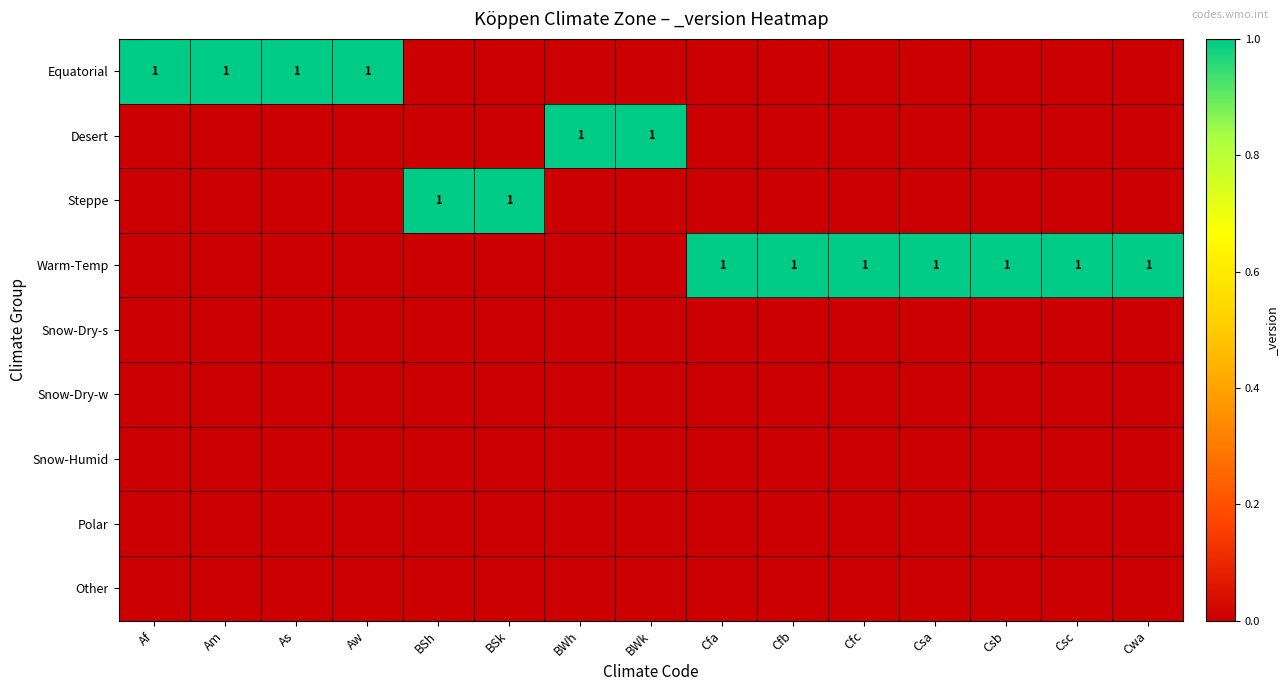

The Warm-Temp series shows 1 at Cfa. True or false?

True